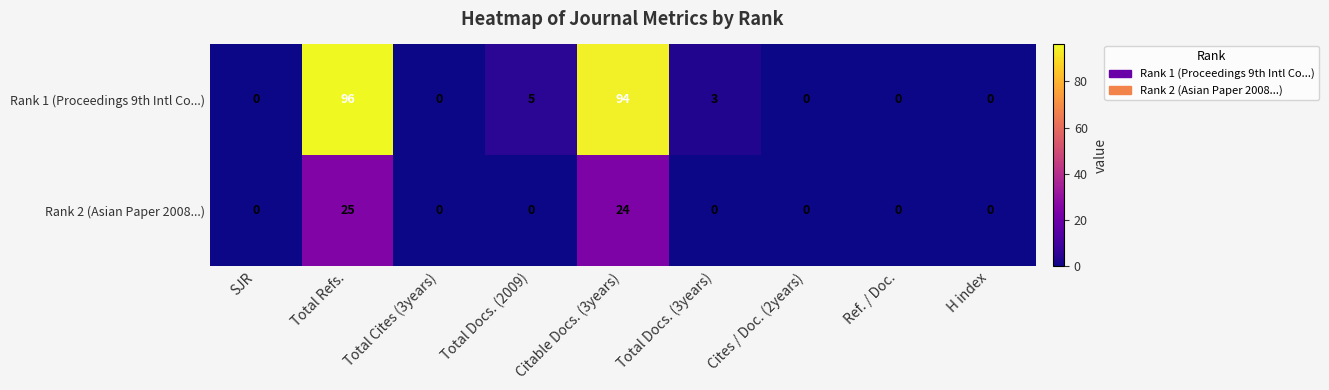

At which category does the chart reach its peak across all series?

Total Refs.